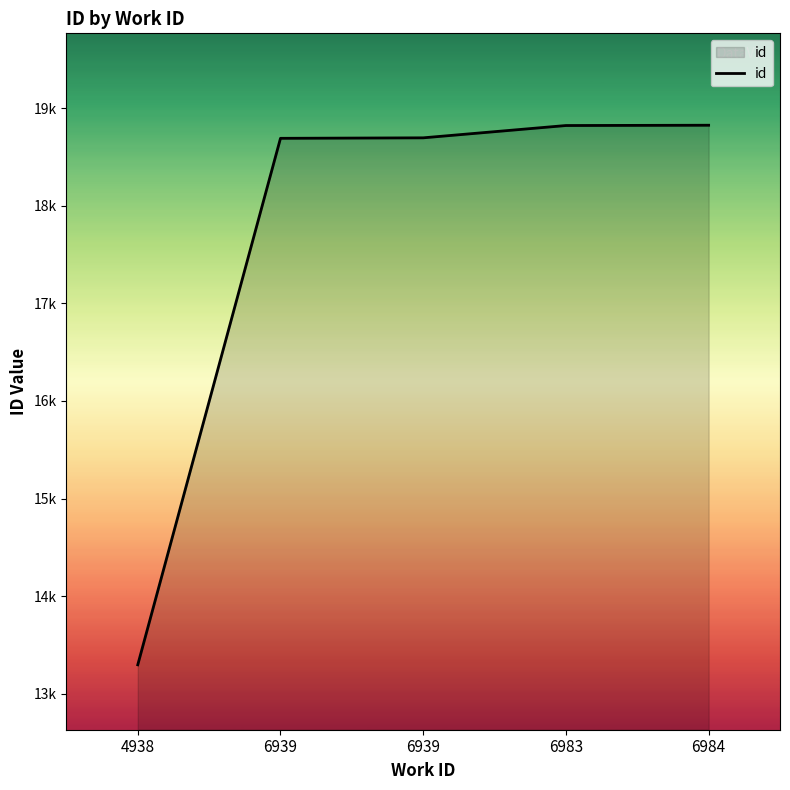

What is the sum of all values?

88328